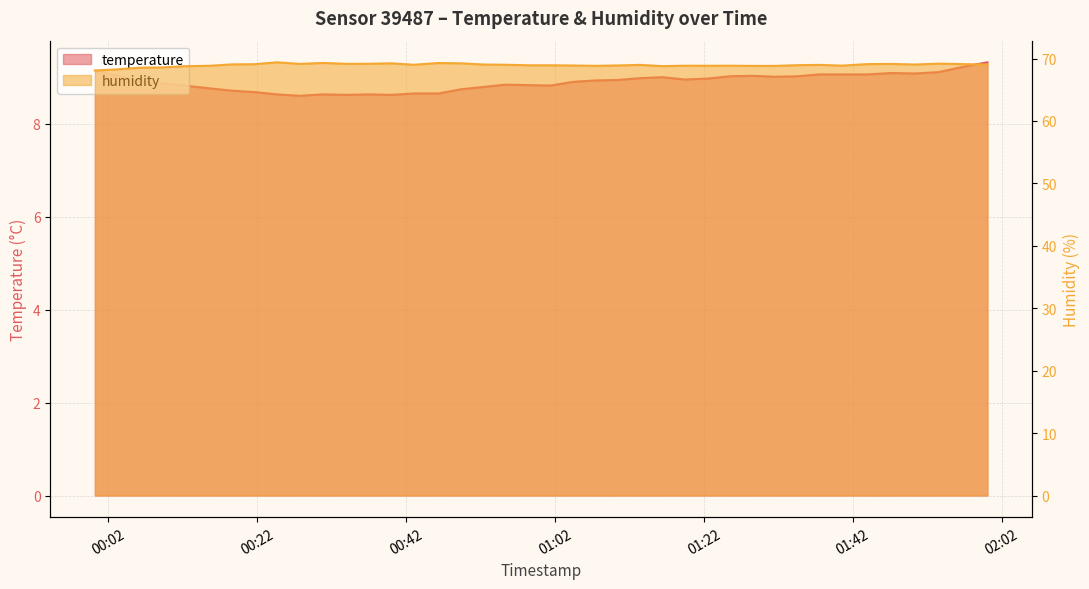

True or false: humidity has a value of 69.1 at 2023-01-10T01:47:10.

True